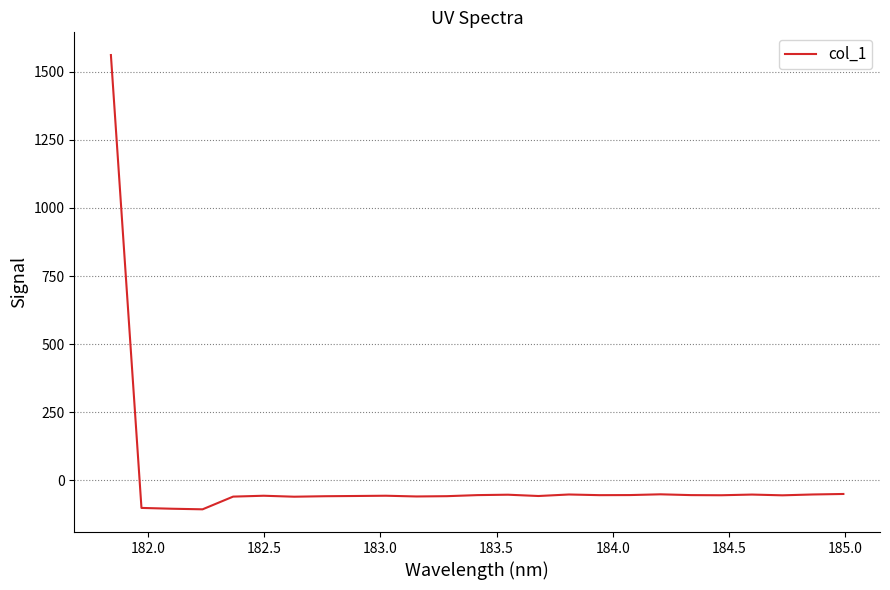

What is the maximum value shown in the chart?

1560.6